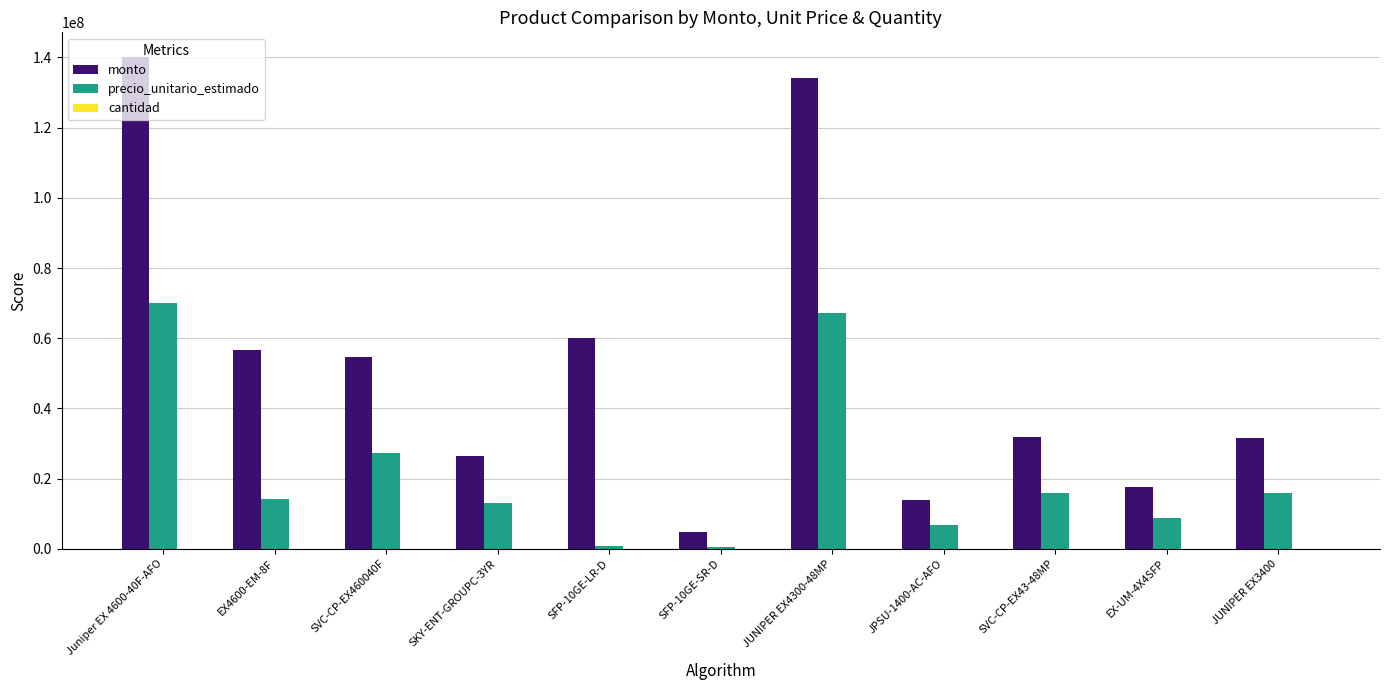

The monto series shows 19729833 at SVC-CP-EX43-48MP. True or false?

False